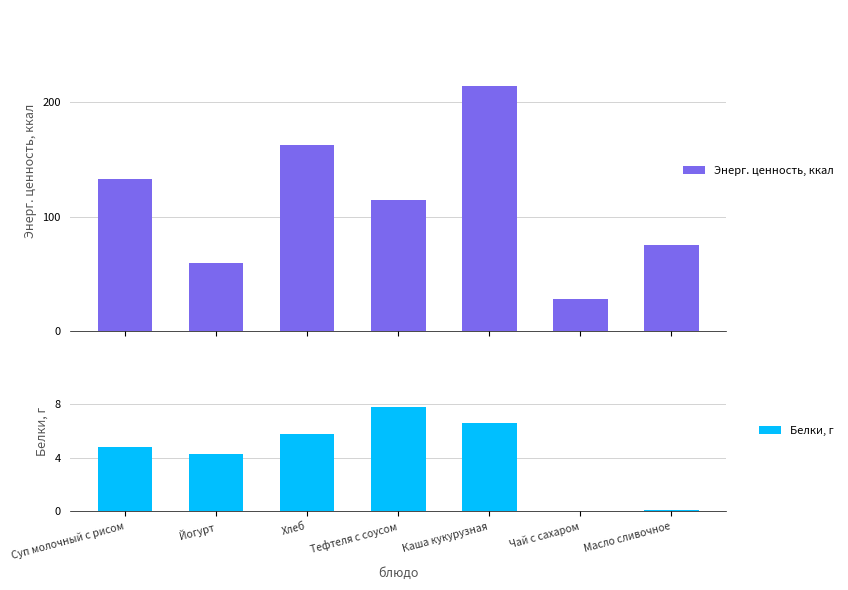

The value of Белки, г at Каша кукурузная is 2.1. True or false?

False